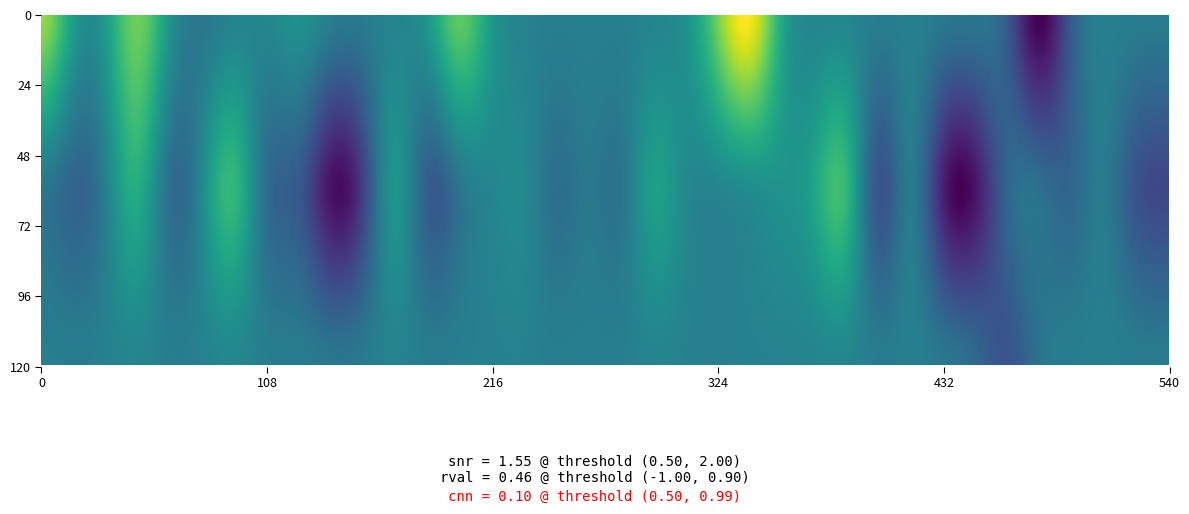

What is the change in value from 24 to 35?

-5577